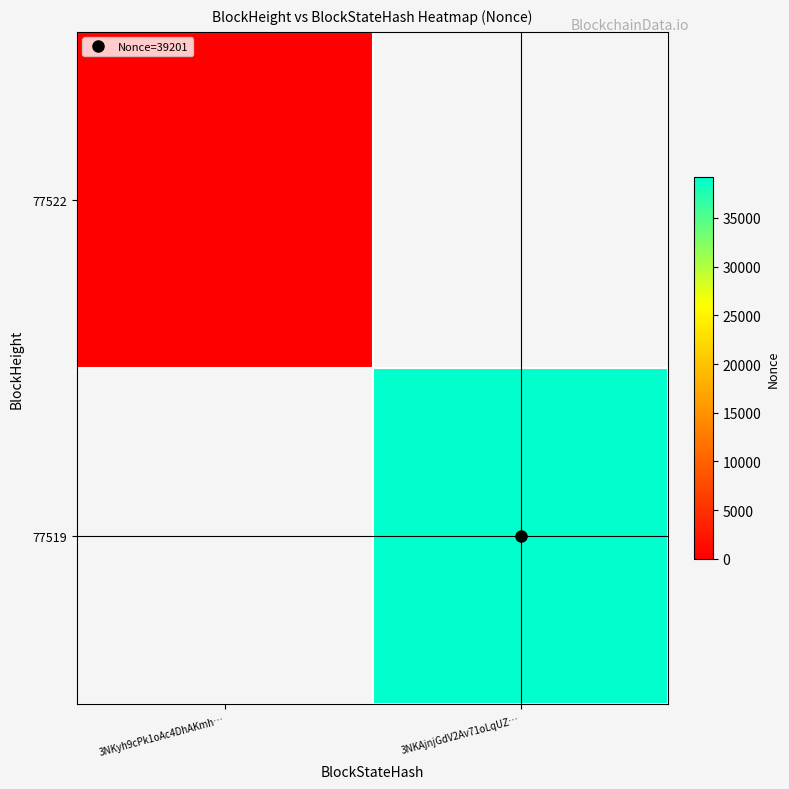

At how many categories does at least one series exceed 6788?

1